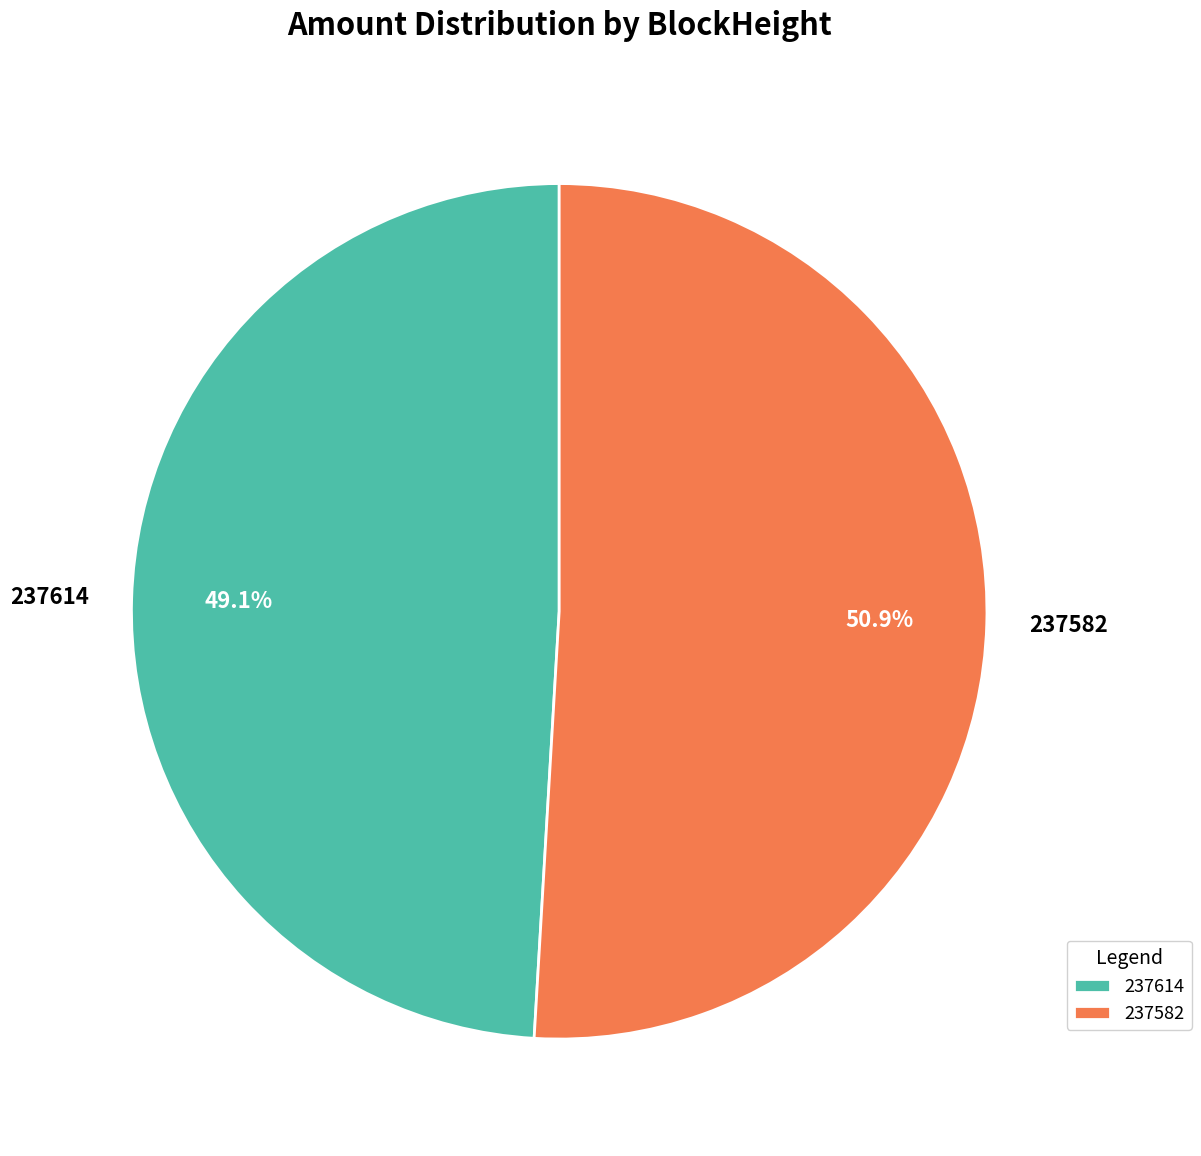

What is the smallest slice in the pie chart?

237614